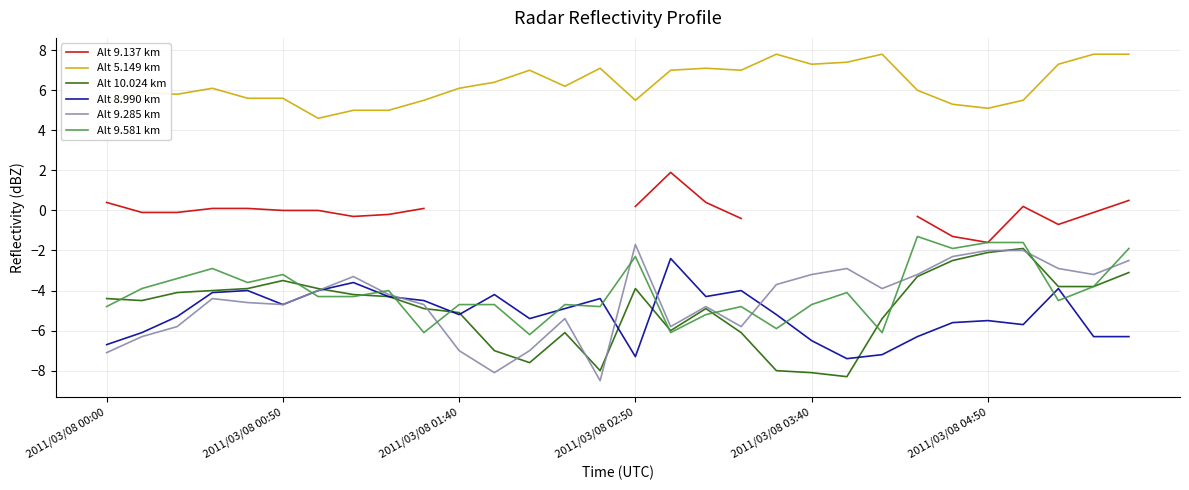

True or false: Alt 9.137 km and Alt 9.581 km intersect in this chart.

False